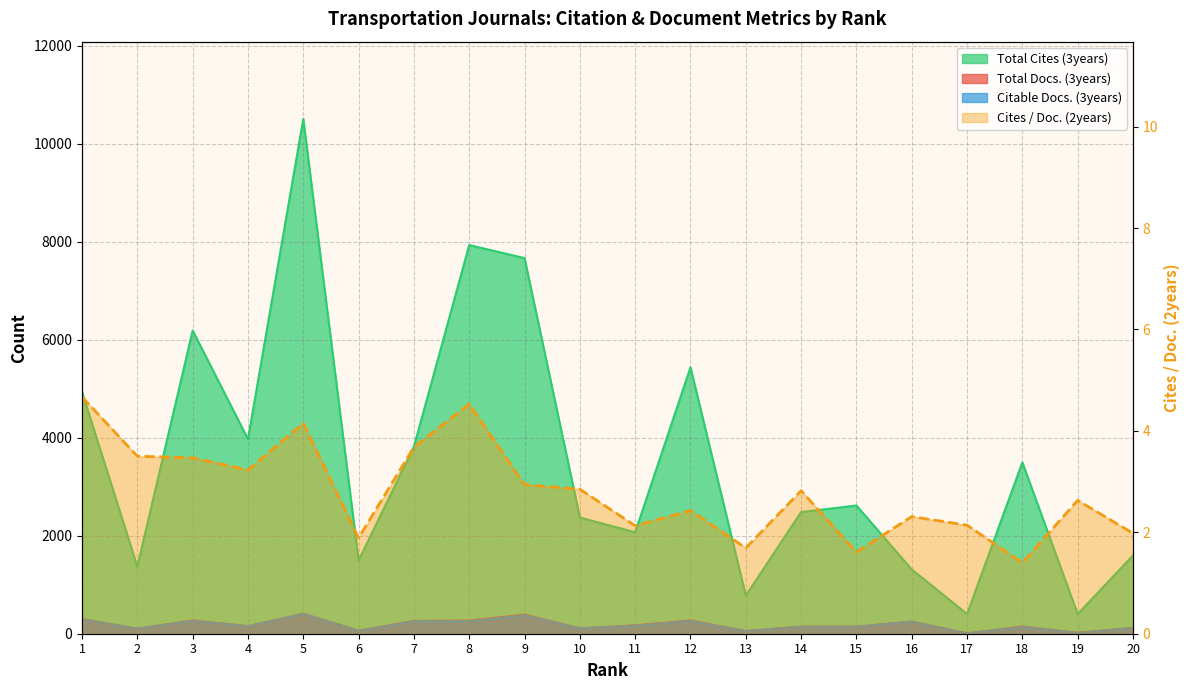

What is the total value across all series at 9?

8439.9